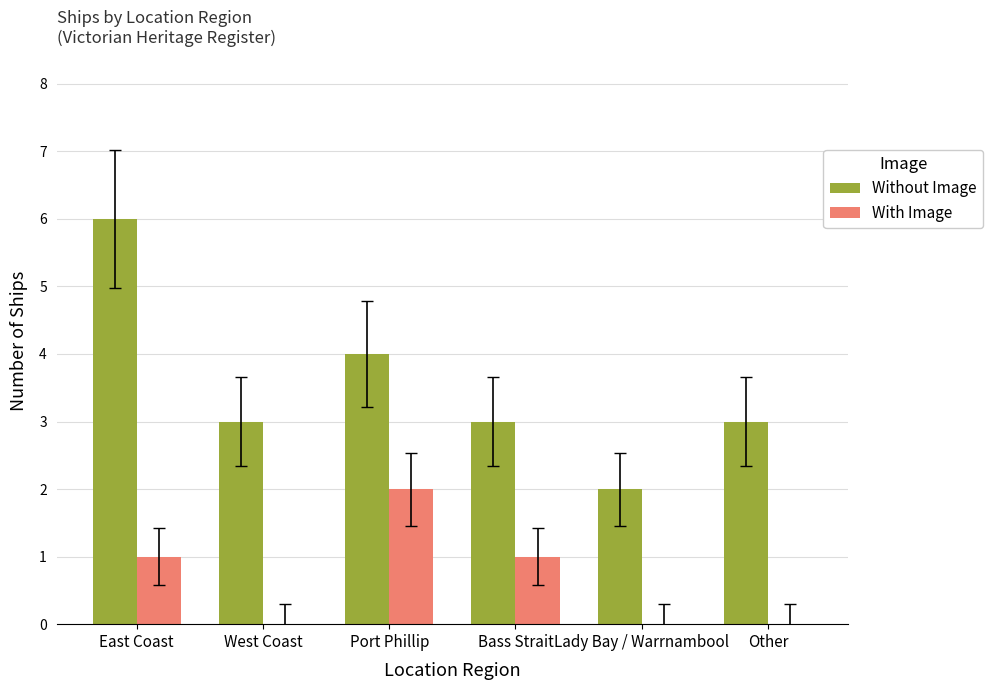

What is the maximum value shown in the chart?

6